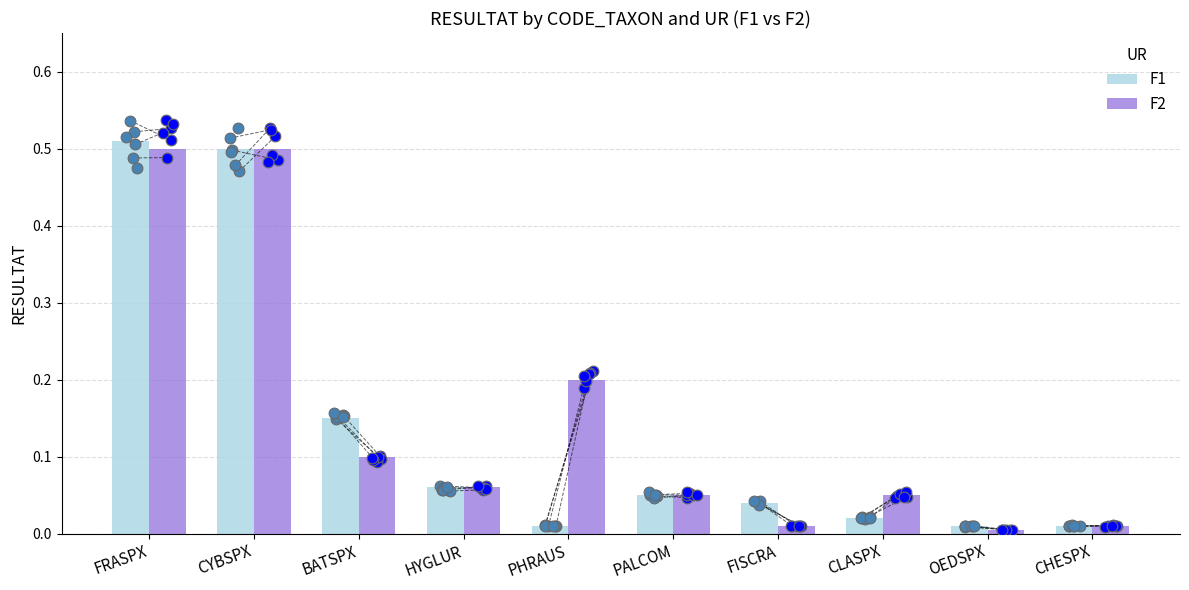

Which series has the largest Y range (max minus min)?

F1